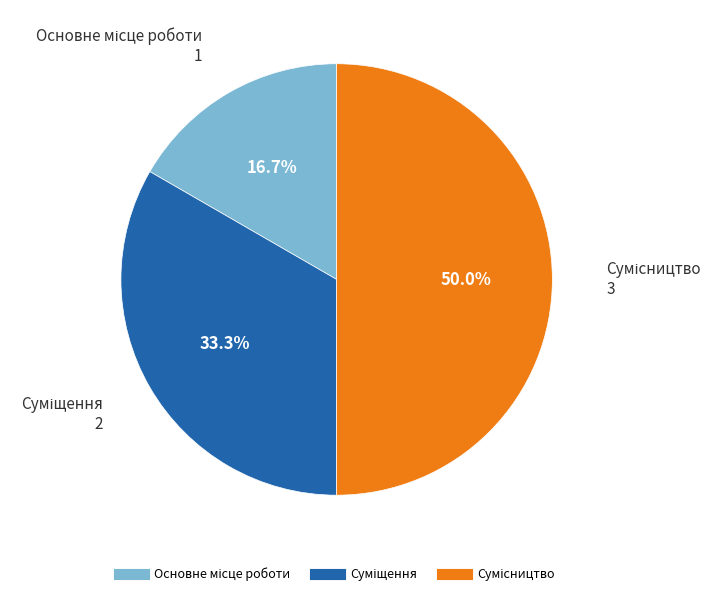

To the nearest percent, what is the difference between the largest and smallest slice percentages?

33%